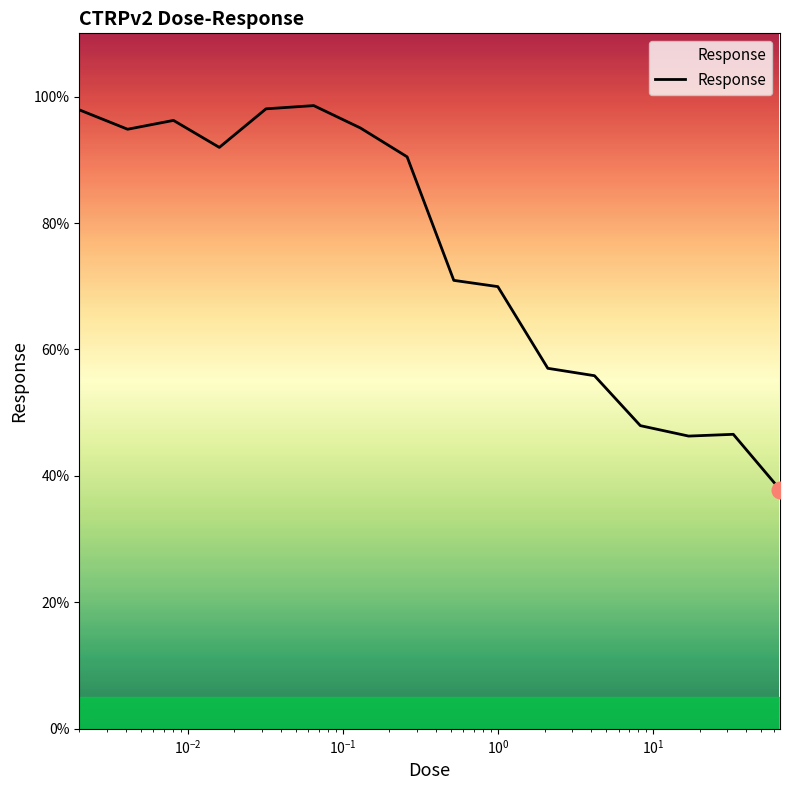

What is the average value?

74.7